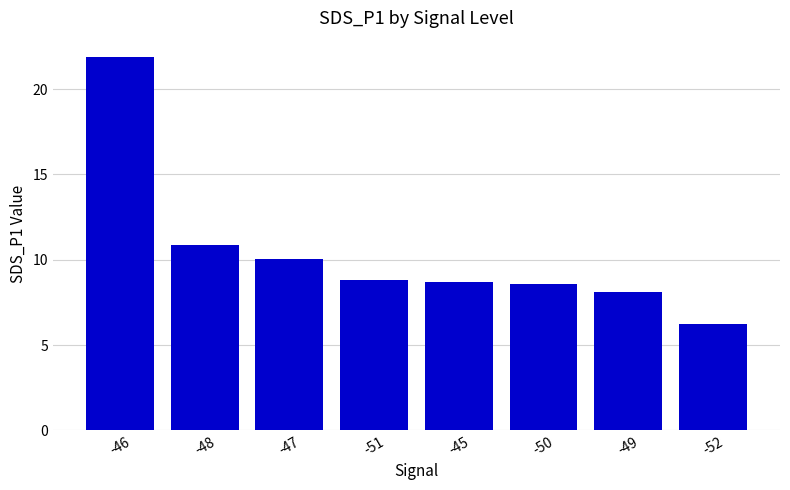

Where does the data first go above 8?

-46